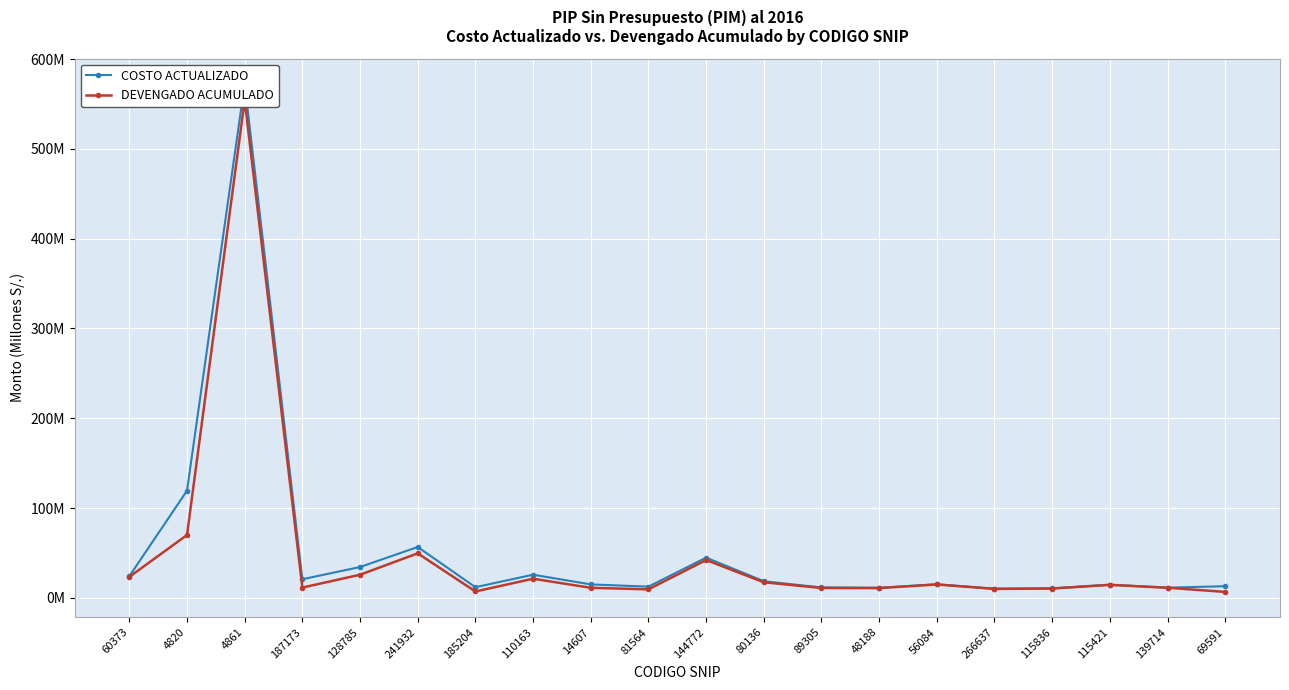

True or false: COSTO ACTUALIZADO and DEVENGADO ACUMULADO cross at least once.

False